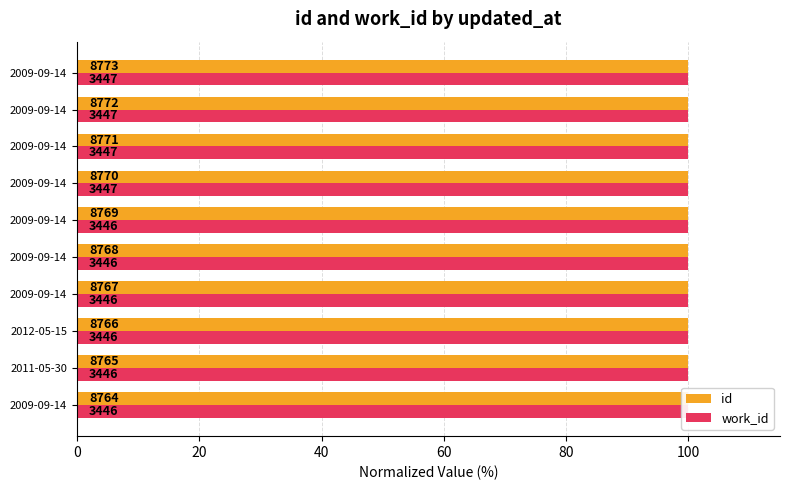

How many categories are shown in the chart?

10